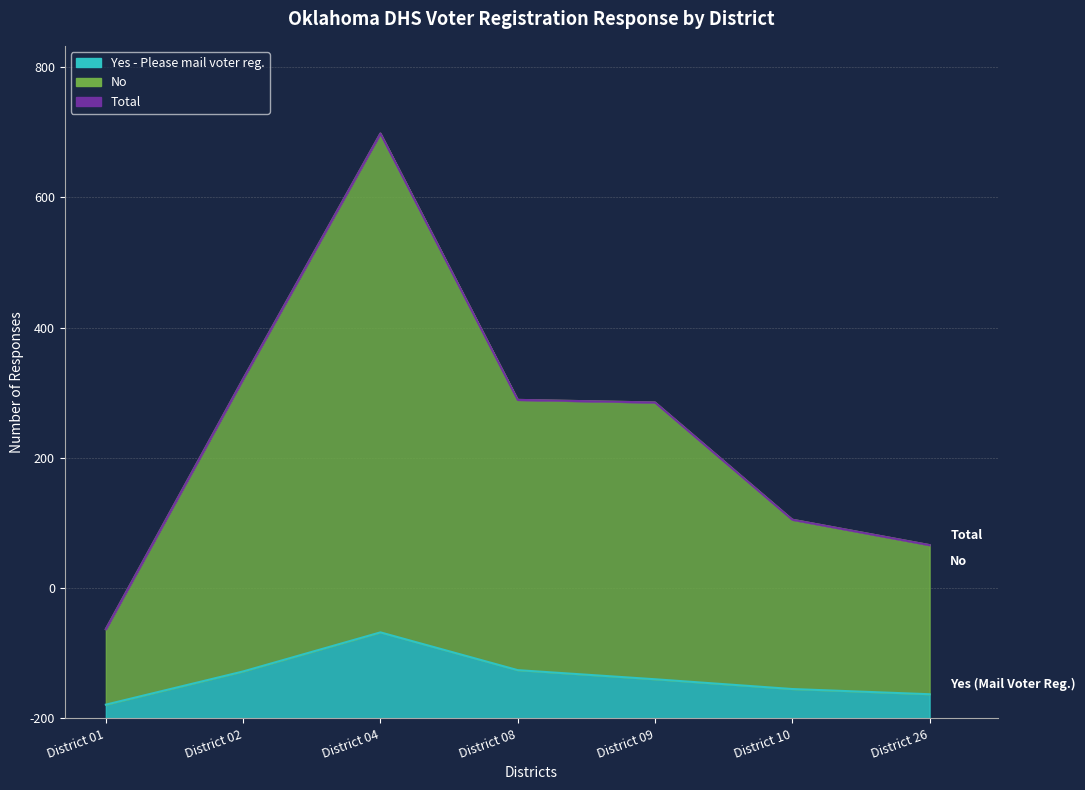

Which has a higher value, District 26 or District 08?

District 08